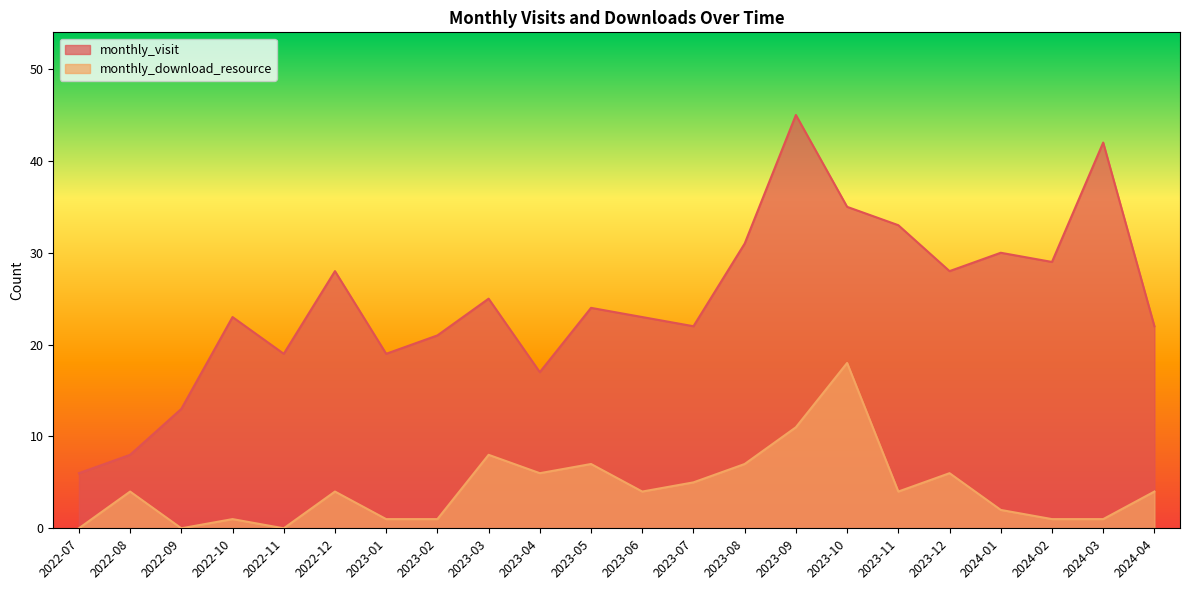

The value of monthly_visit at 2022-09 is 13. True or false?

True